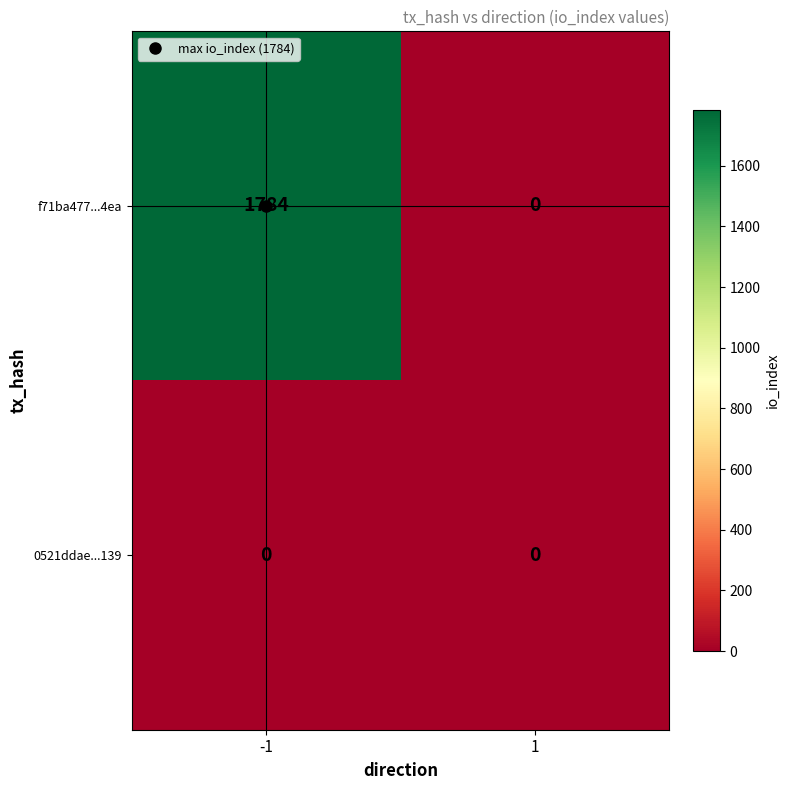

Which series changed the most between -1 and 1?

f71ba477...4ea